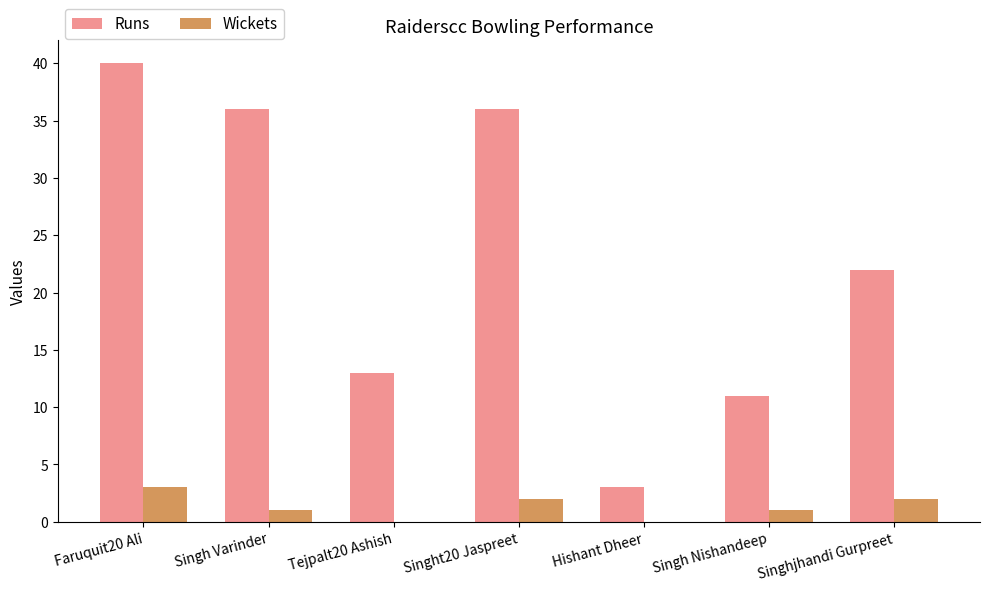

True or false: Runs has a value of 36 at Singht20 Jaspreet.

True